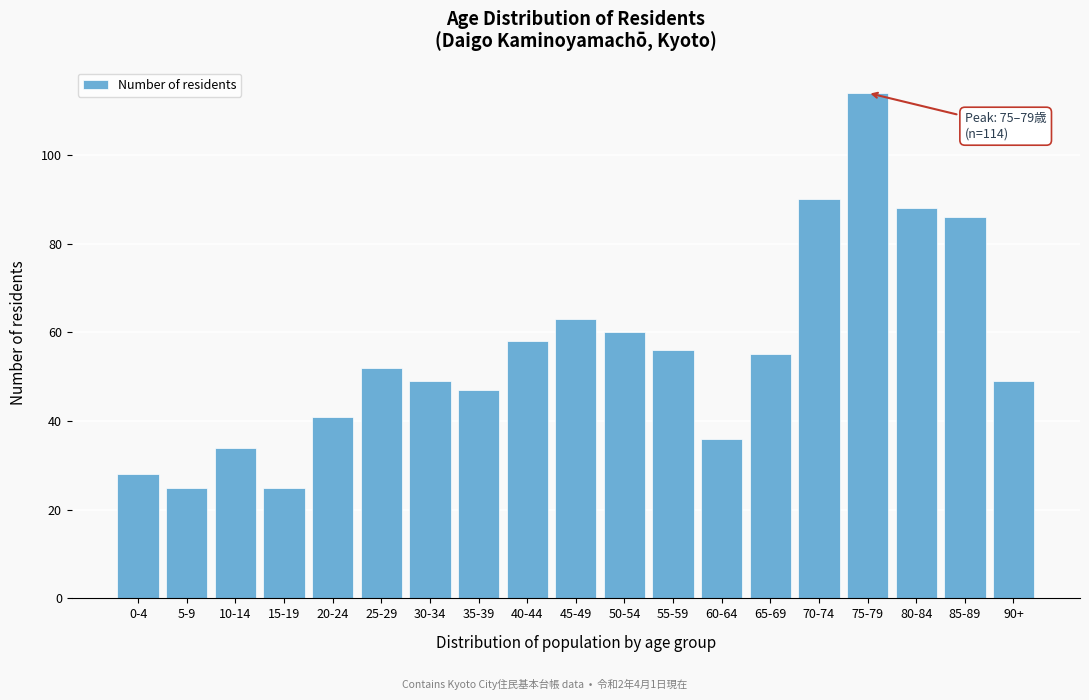

Reading right to left, transcribe all the data shown in this chart.

49	86	88	114	90	55	36	56	60	63	58	47	49	52	41	25	34	25	28